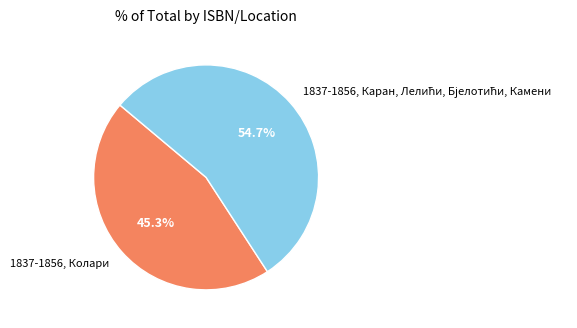

Which slice is the smallest?

1837-1856, Колари